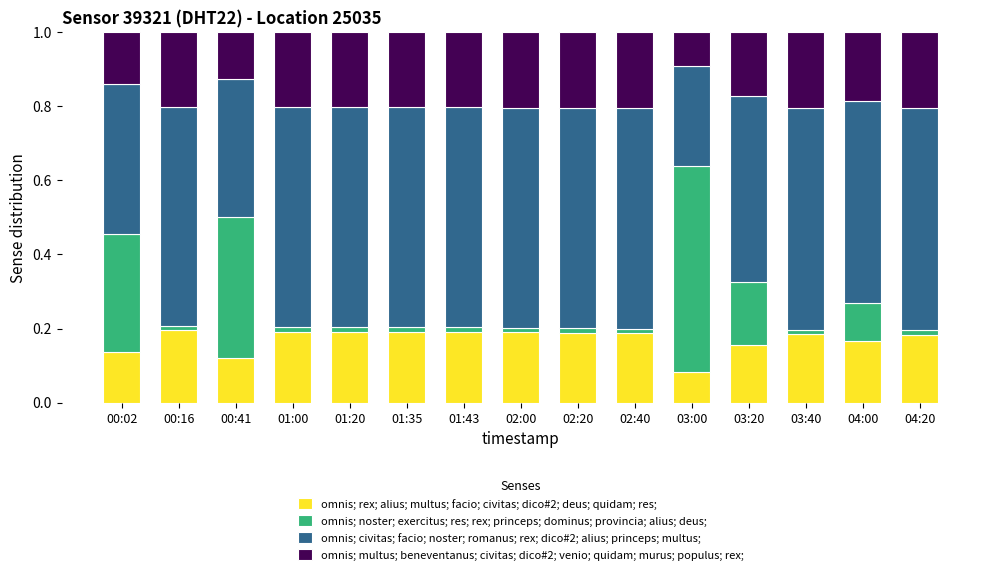

The omnis; rex; alius; multus; facio; civitas; dico#2; deus; quidam; res; series shows 0.2 at 04:00. True or false?

True